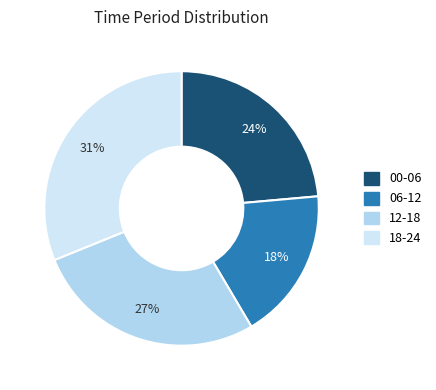

Which slice is the largest?

18-24